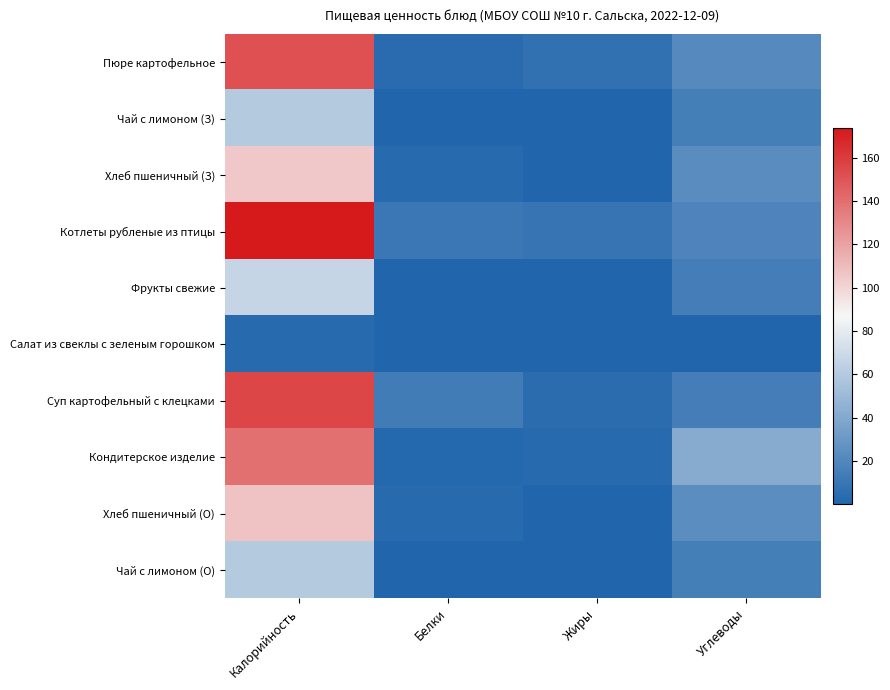

What is the total value across all series at Углеводы?

189.4